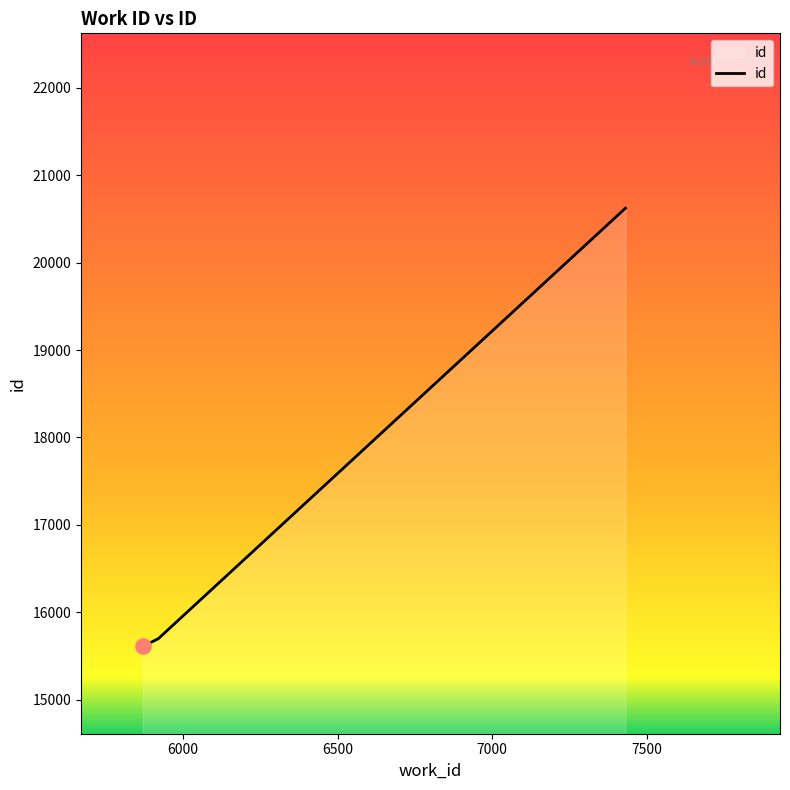

What is the smallest value displayed?

15610